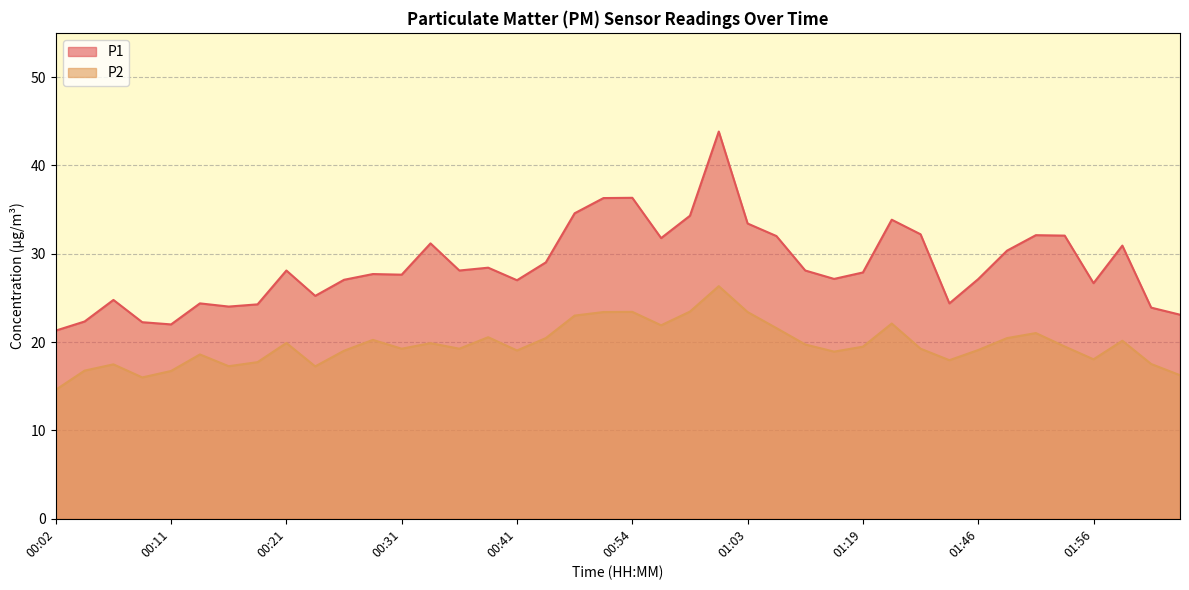

Where does the P1 series first go above 28?

00:21